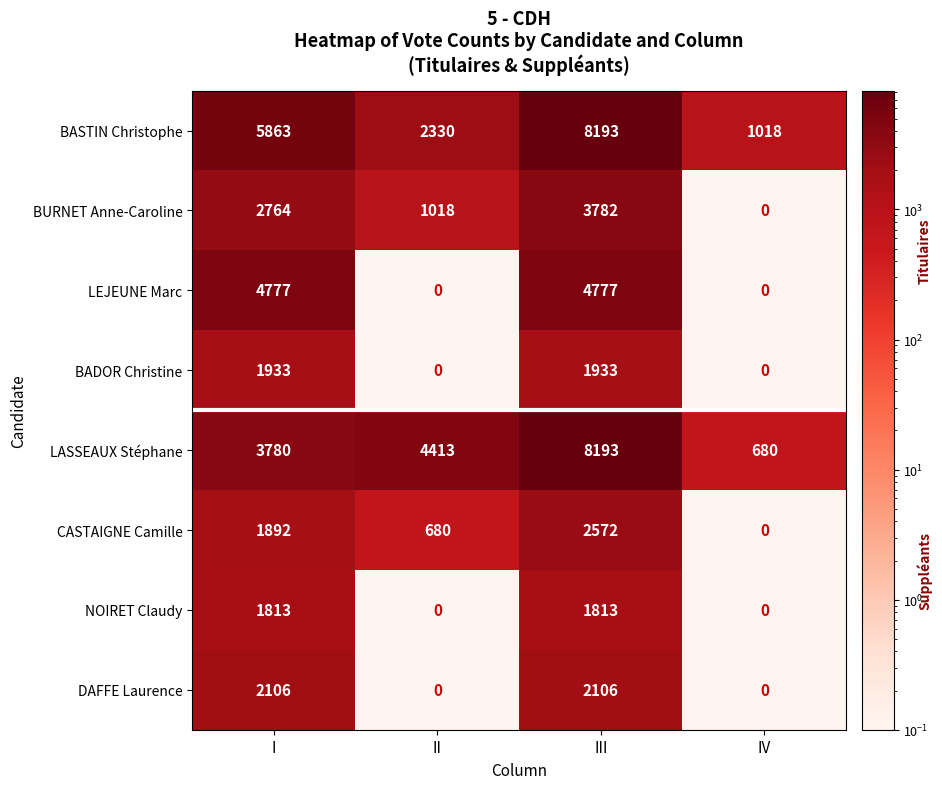

What is the maximum value shown in the chart?

8193